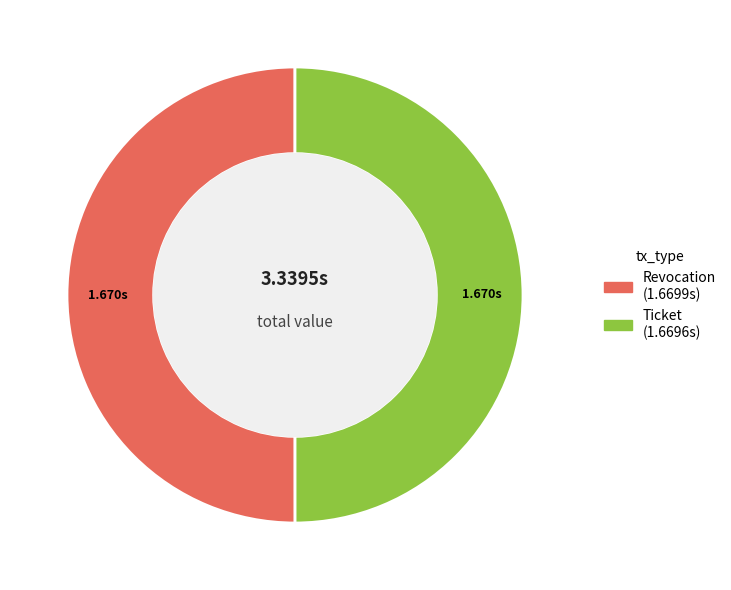

Count the number of slices in the pie.

2